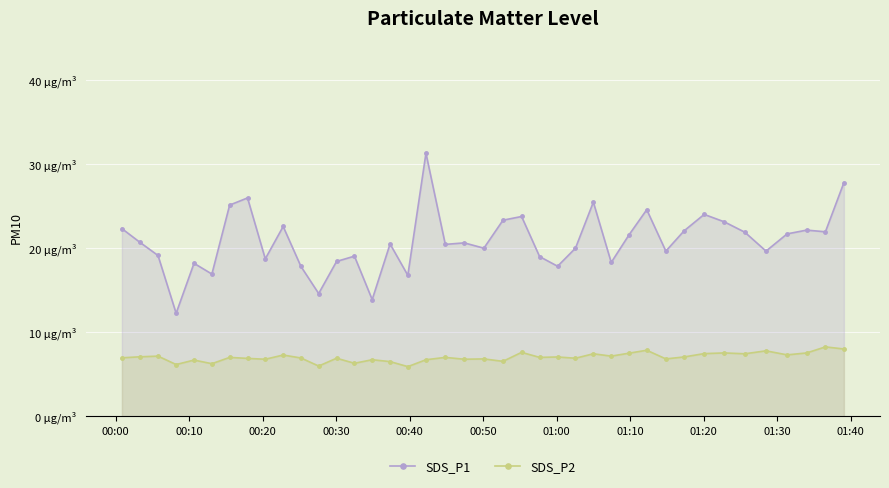

What are all the series names shown in the legend?

SDS_P1, SDS_P2